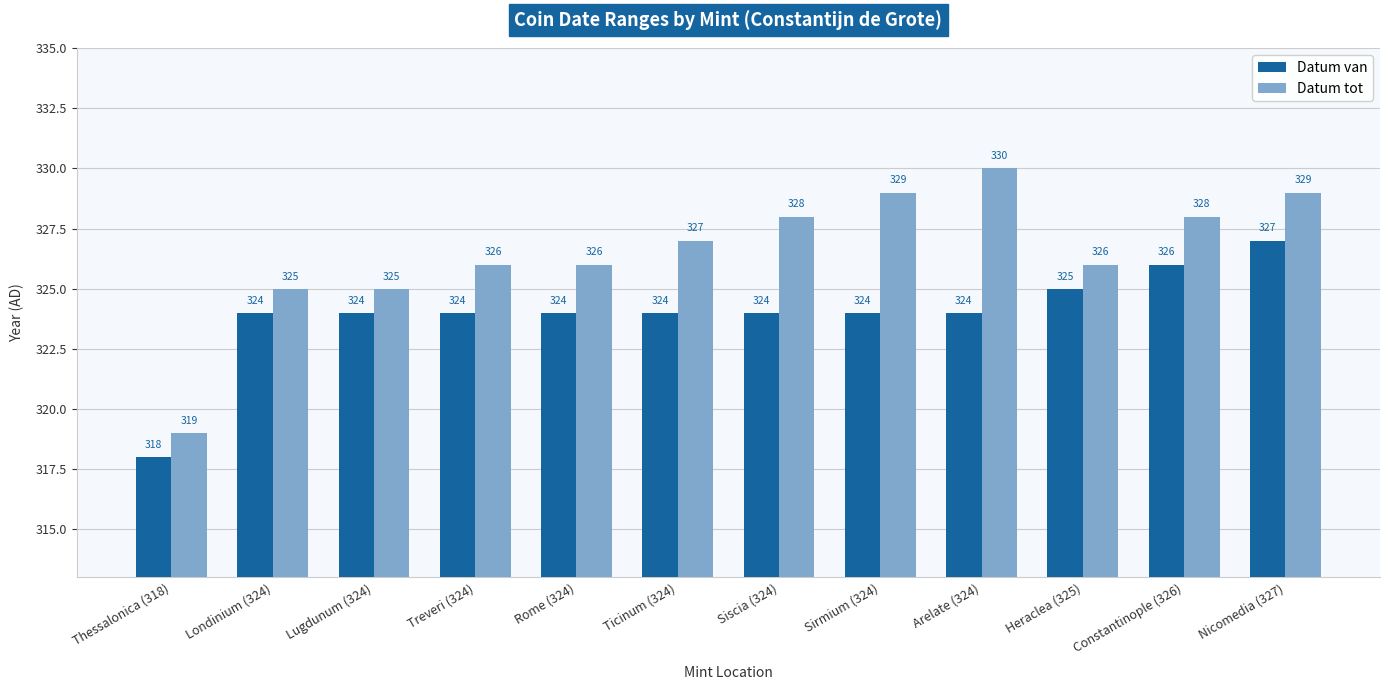

Which category has the highest value across all series?

Arelate (324)